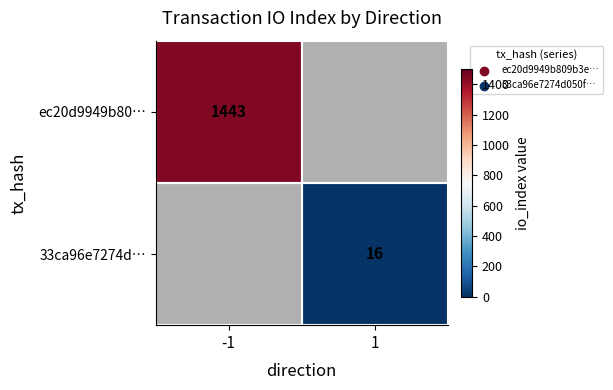

The ec20d9949b80… series shows 1443 at -1. True or false?

True